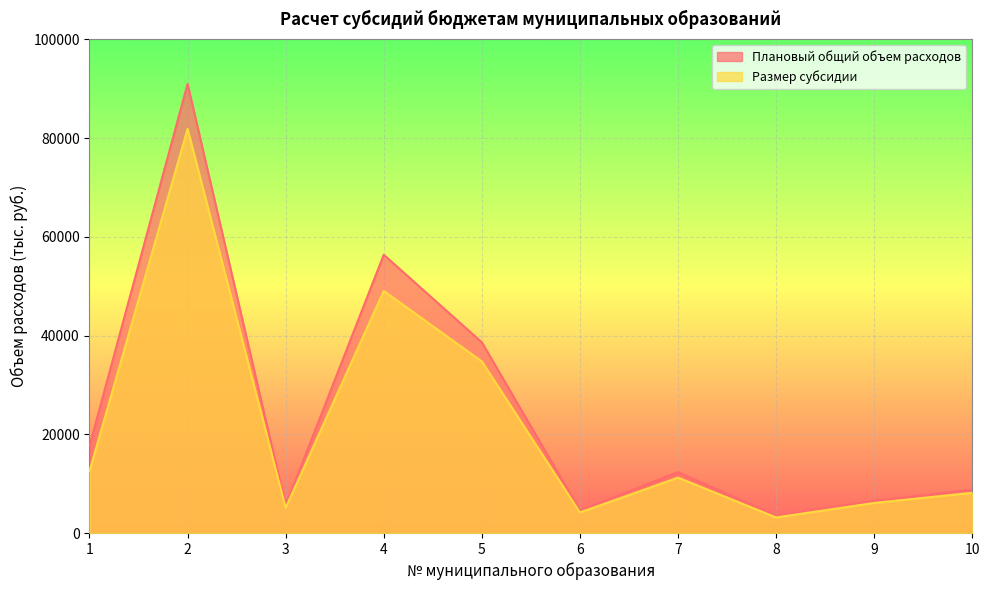

At which label does Размер субсидии reach its minimum?

8